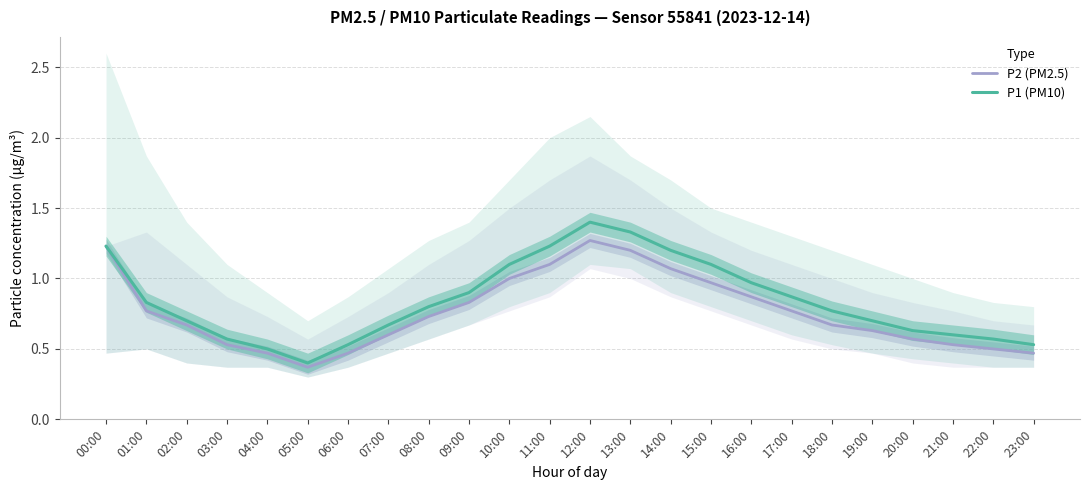

Which series has the largest range (max minus min)?

P1 (PM10)